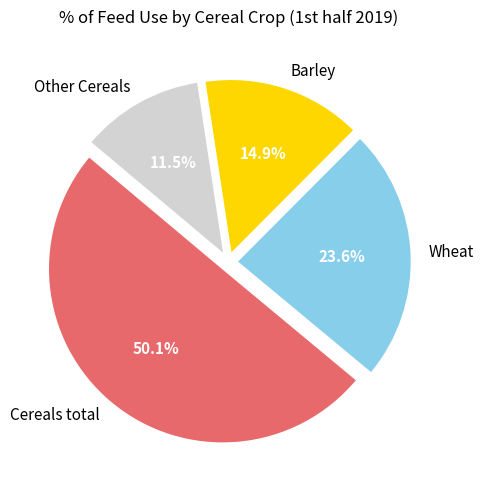

Which slice is the largest?

Cereals total